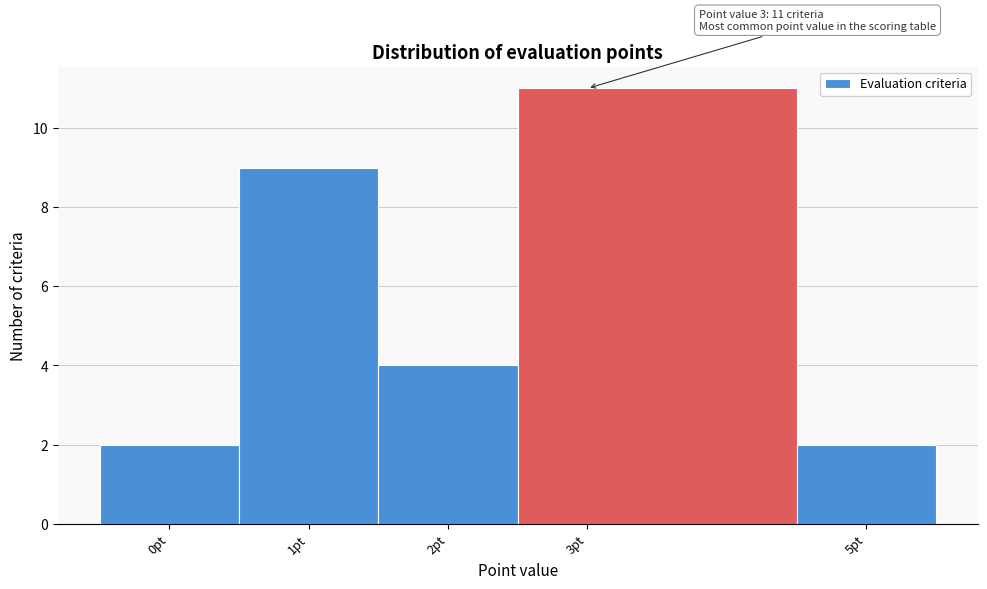

Over which range of the x-axis is the bar tallest?

2.5 to 4.5